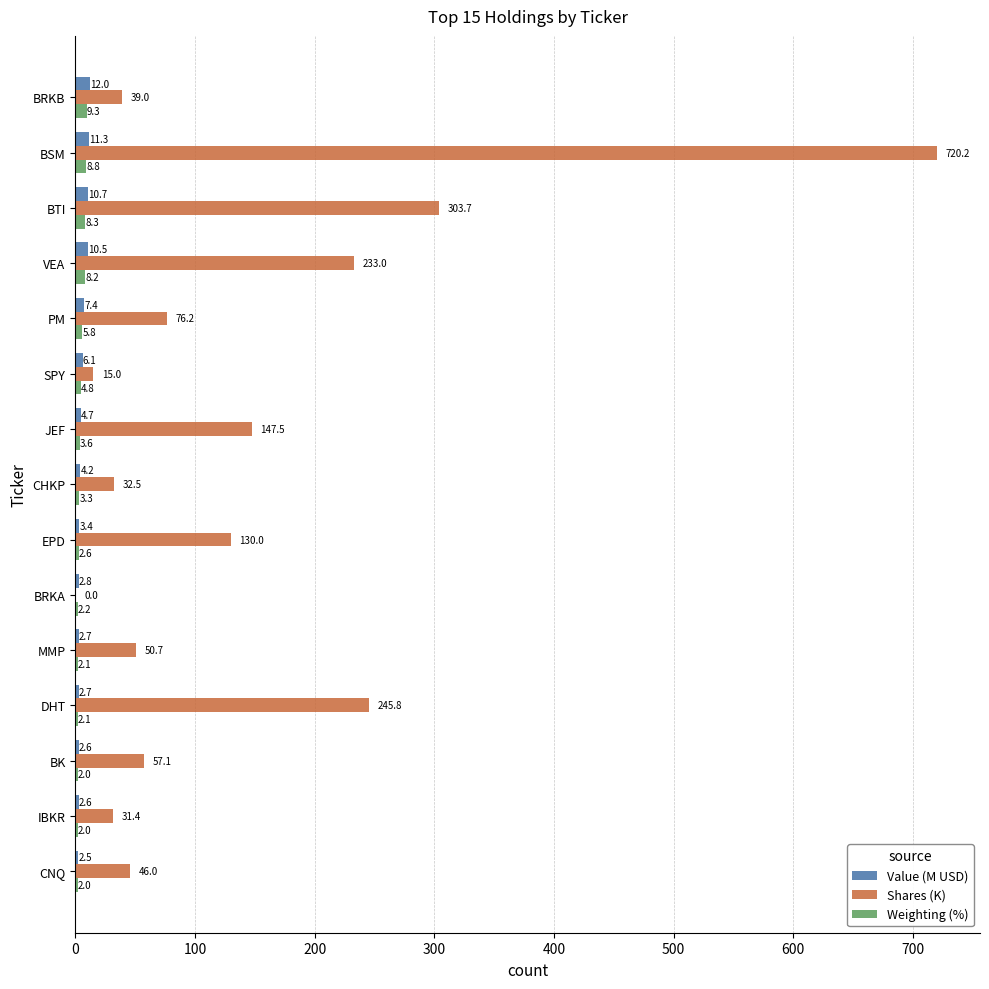

What is the maximum value shown in the chart?

720.2